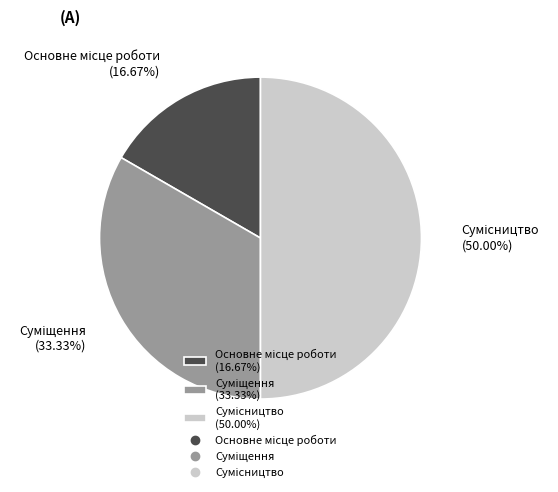

To the nearest percent, what is the average slice percentage?

33%